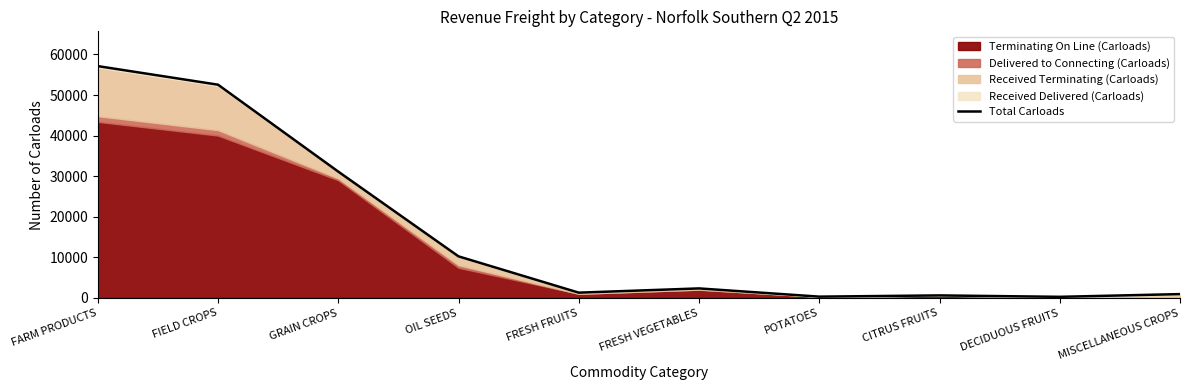

At which label is the value closest to 28697?

GRAIN CROPS